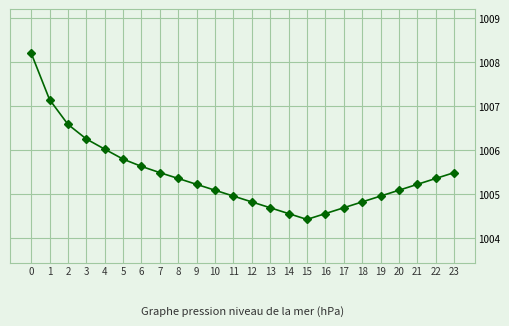

Reading left to right, what are all the values shown in this chart?

1008.2	1007.1	1006.6	1006.2	1006.0	1005.8	1005.6	1005.5	1005.3	1005.2	1005.1	1005.0	1004.8	1004.7	1004.6	1004.4	1004.6	1004.7	1004.8	1005.0	1005.1	1005.2	1005.3	1005.5